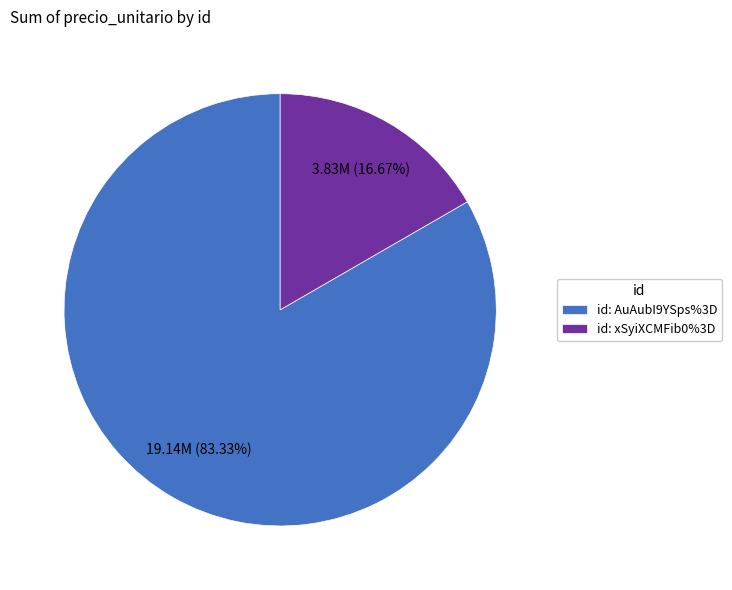

Approximately how many times larger is the value at id: AuAubI9YSps%3D compared to id: xSyiXCMFib0%3D?

5.0